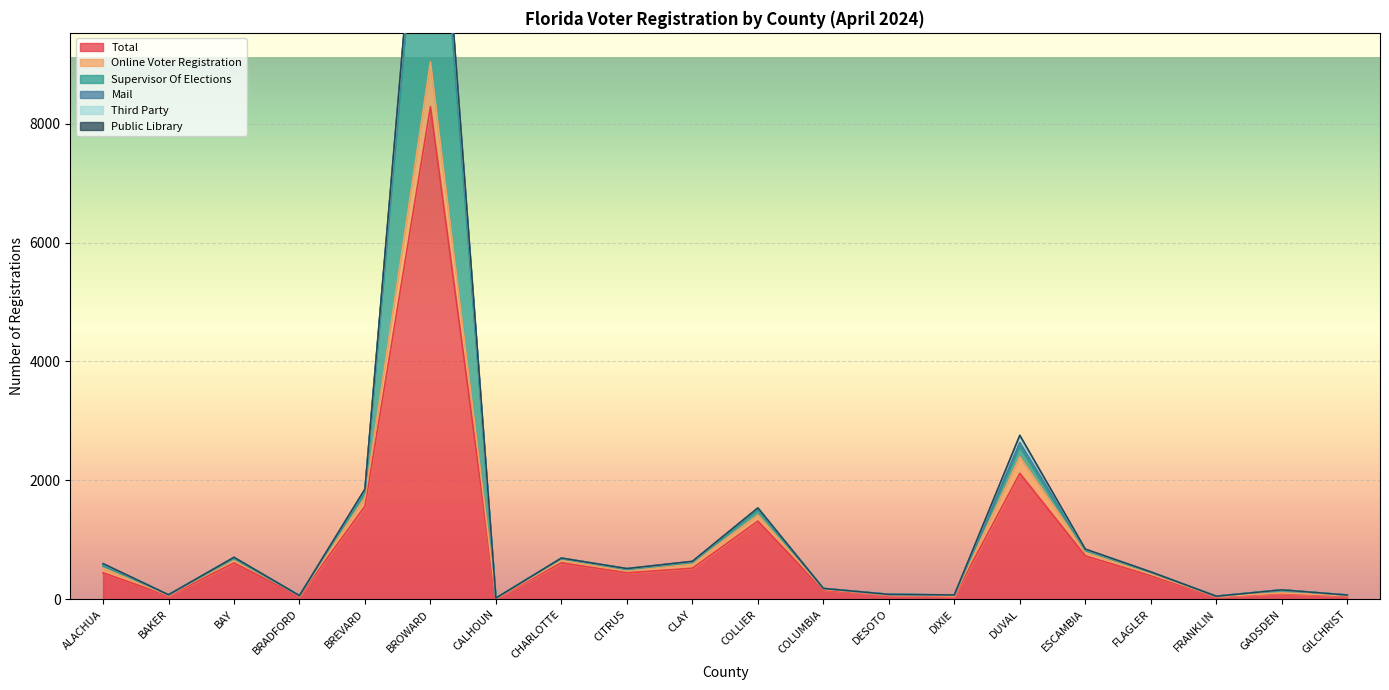

How many categories are shown in the chart?

20